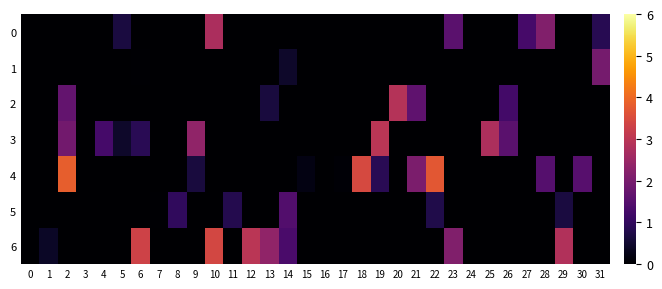

List the series in order of their peak value, lowest first.

5, 1, 0, 2, 3, 6, 4